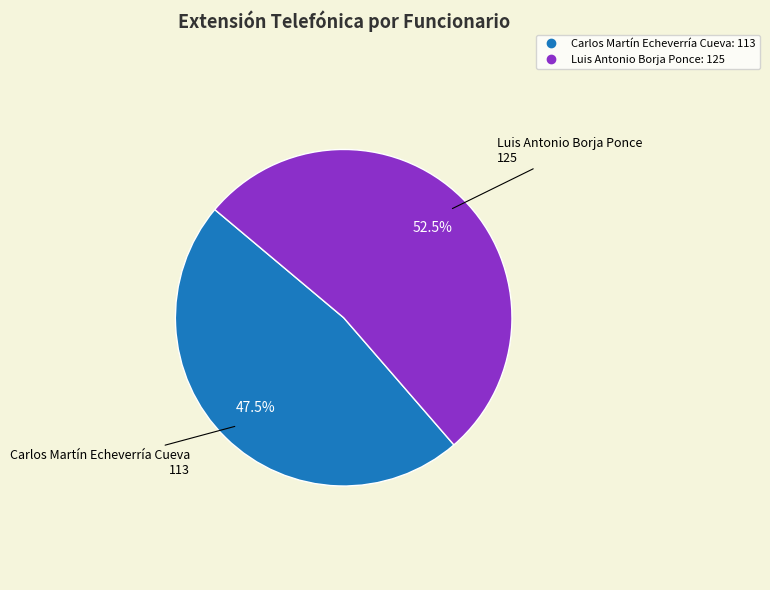

How many segments does this pie chart have?

2